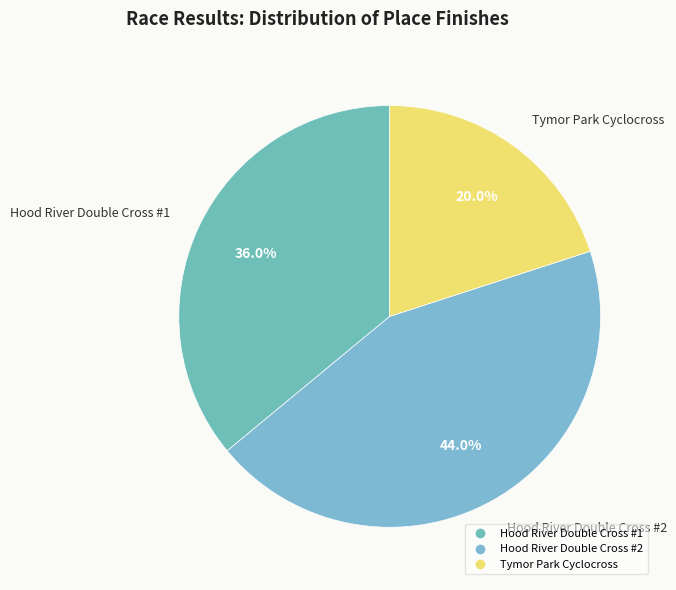

To the nearest percent, what is the difference between the Tymor Park Cyclocross and Hood River Double Cross #2 slice percentages?

24%